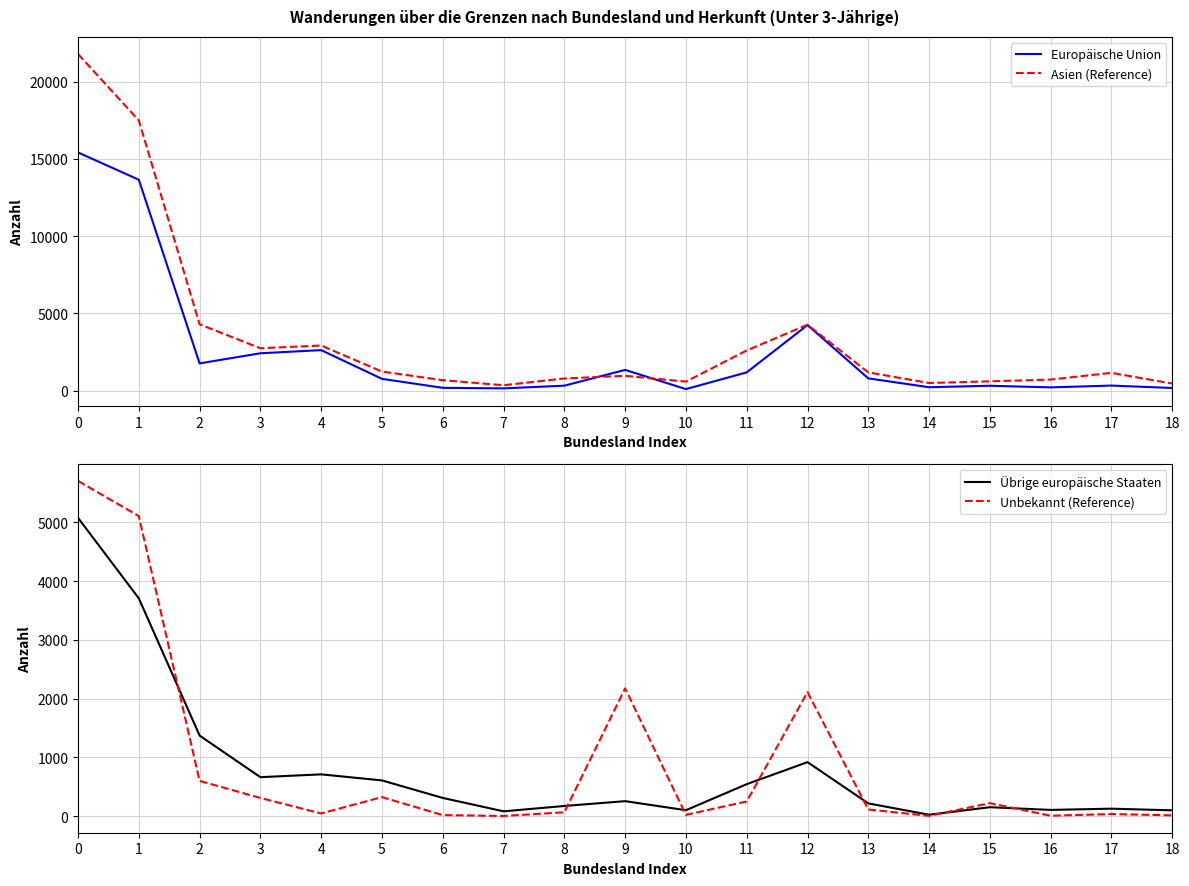

True or false: Übrige europäische Staaten and Asien (Reference) intersect in this chart.

False